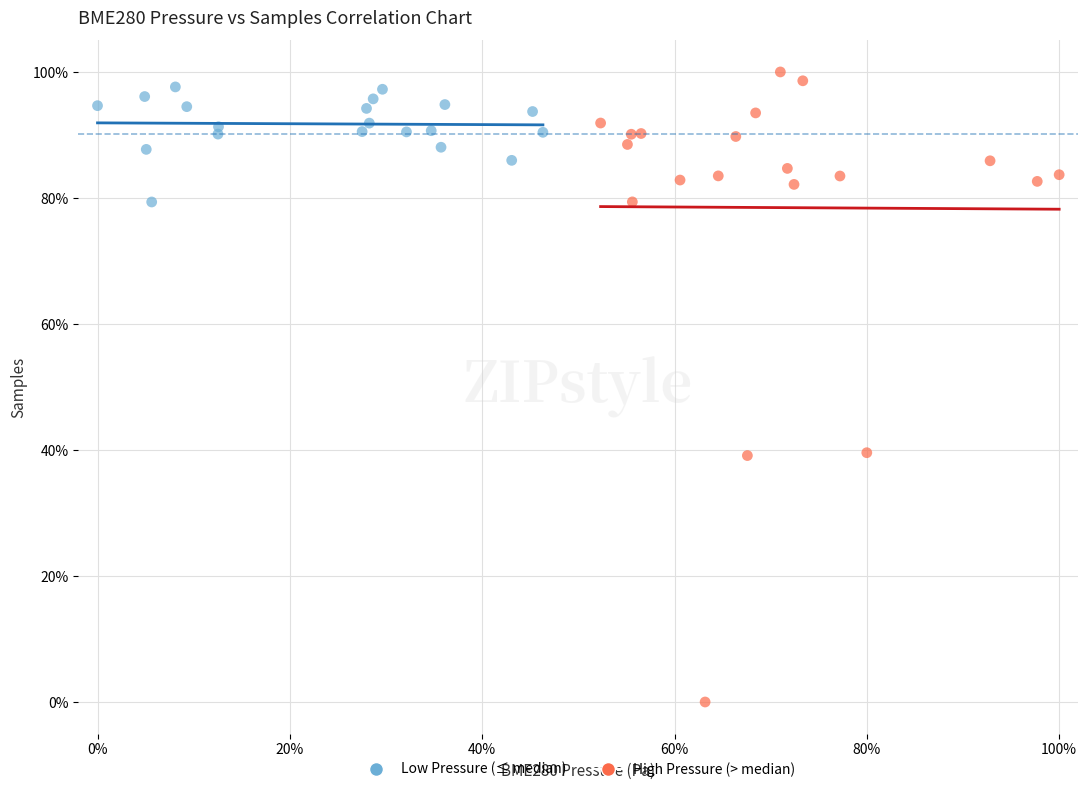

Which series contains the lowest Y value?

High Pressure (> median)